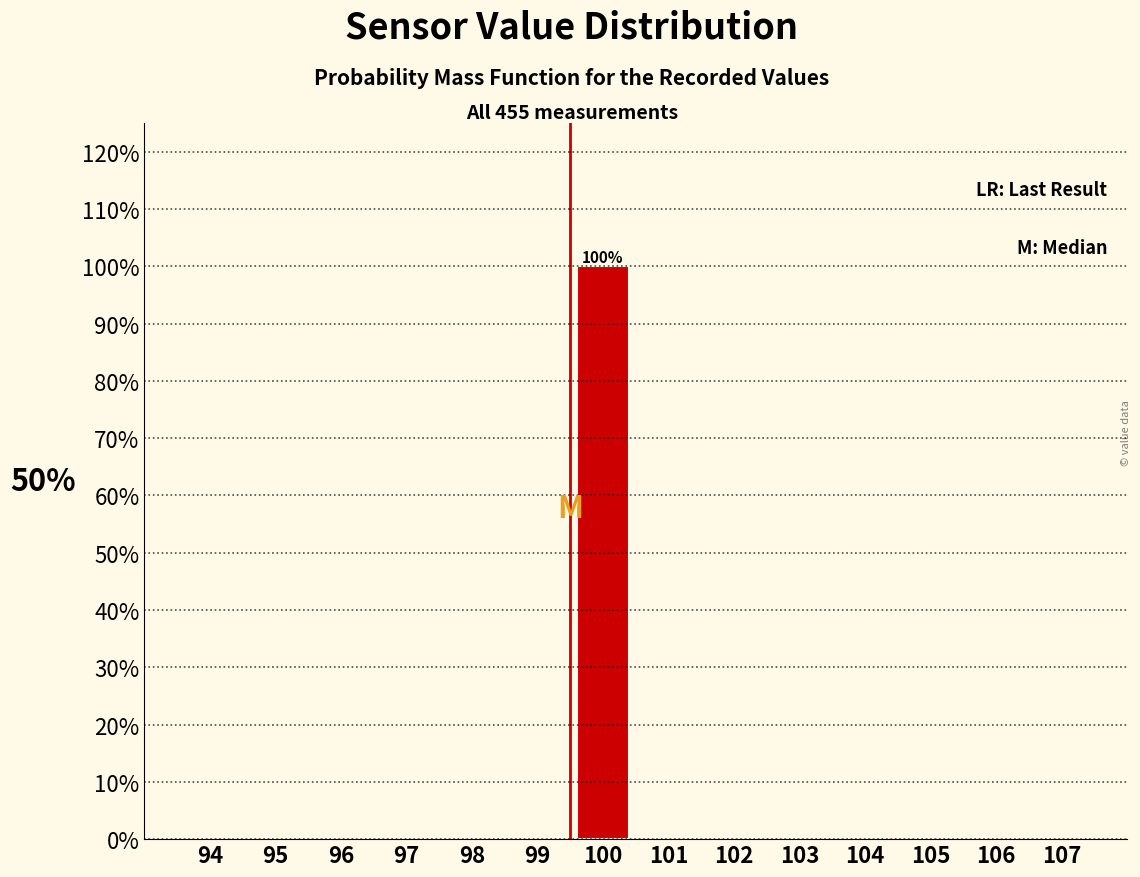

Reading right to left, what are all the values shown in this chart?

107=0	106=0	105=0	104=0	103=0	102=0	101=0	100=100	99=0	98=0	97=0	96=0	95=0	94=0